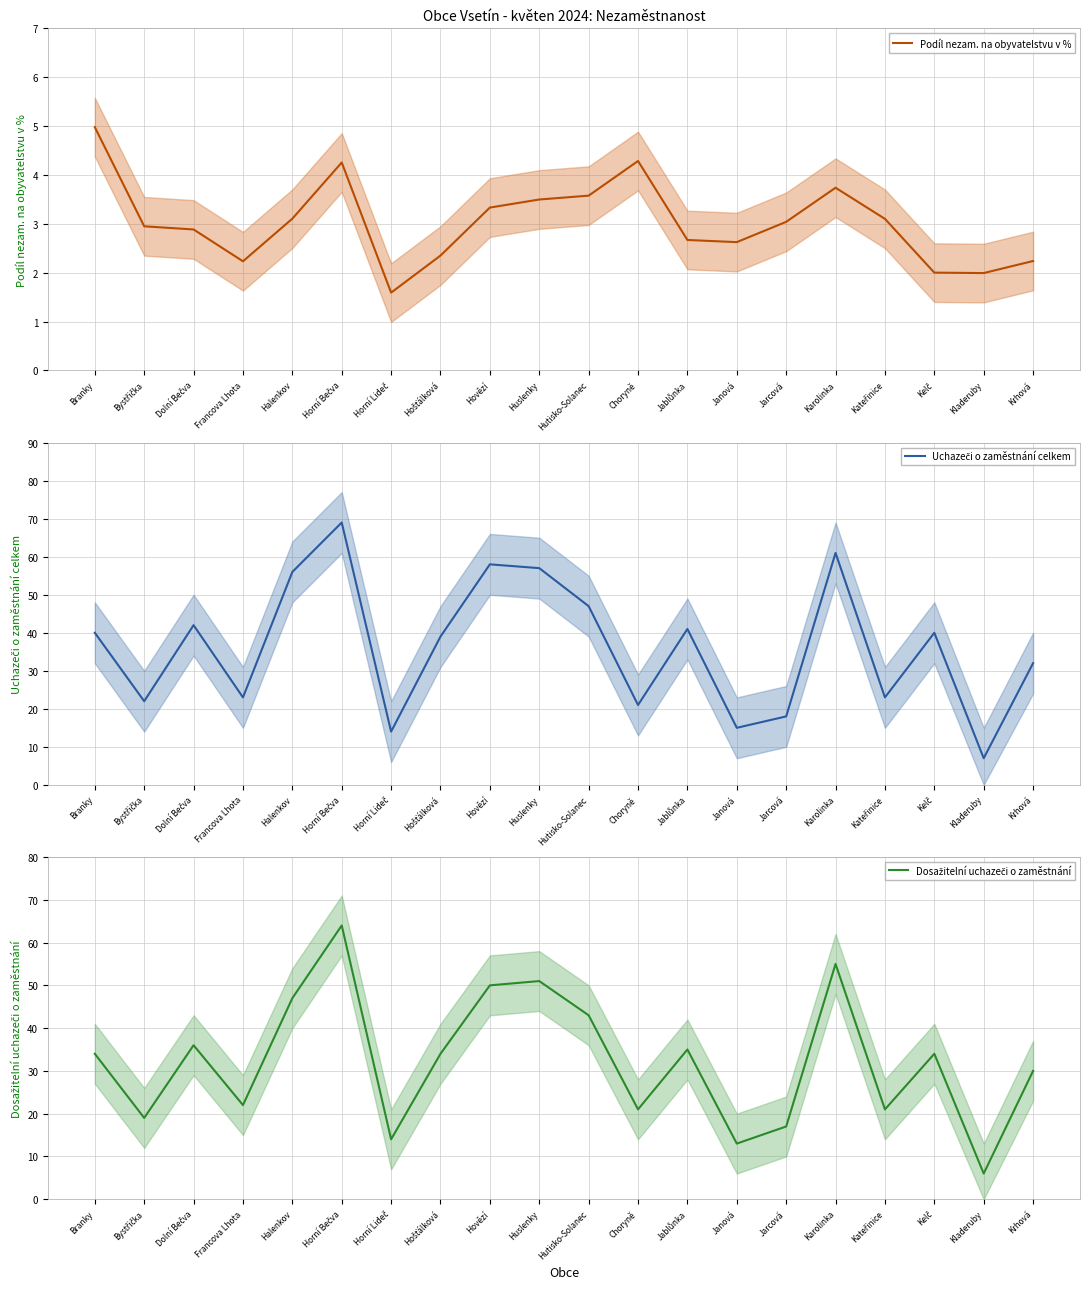

The value of Dosažitelní uchazeči o zaměstnání at Choryně is 21.0. True or false?

True